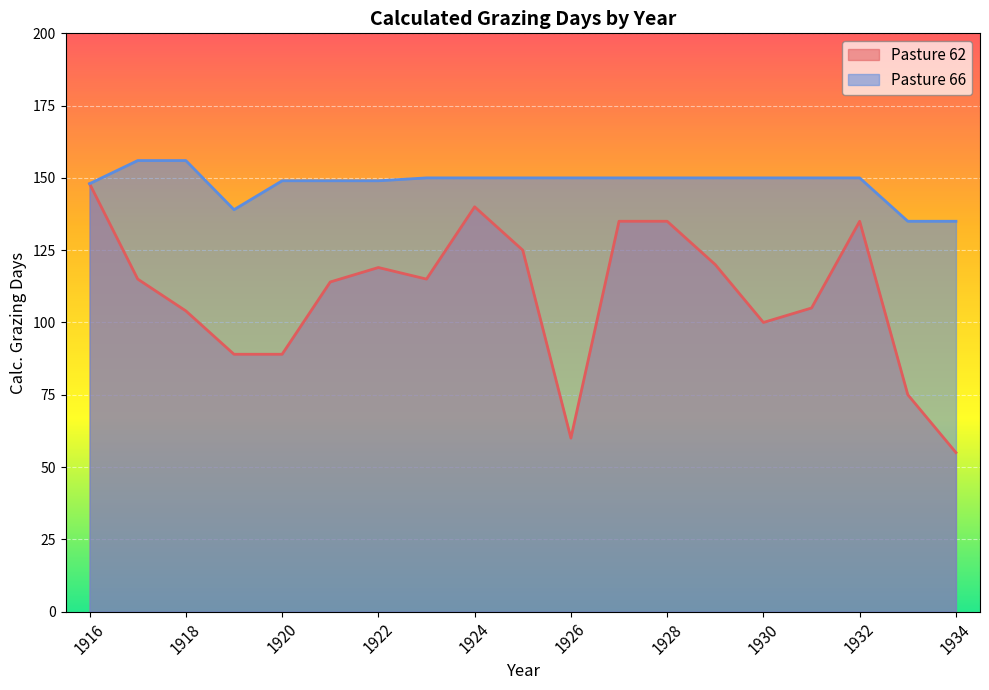

Reading right to left, list all the values displayed in this chart.

Pasture 62: 55	75	135	105	100	120	135	135	60	125	140	115	119	114	89	89	104	115	148
Pasture 66: 135	135	150	150	150	150	150	150	150	150	150	150	149	149	149	139	156	156	148